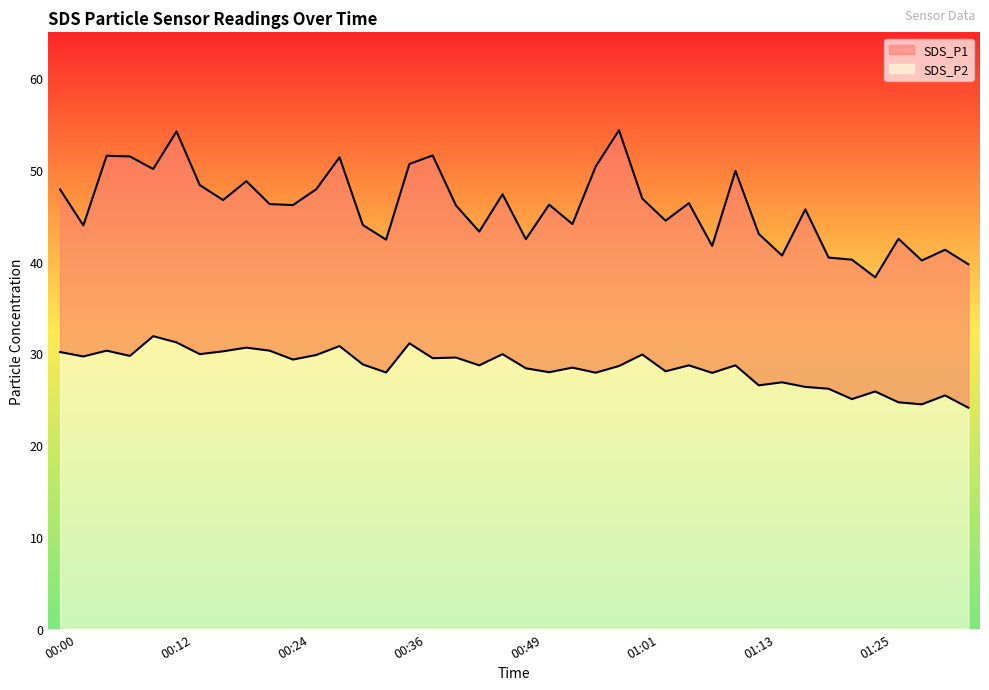

What position from the right is 00:41?

23